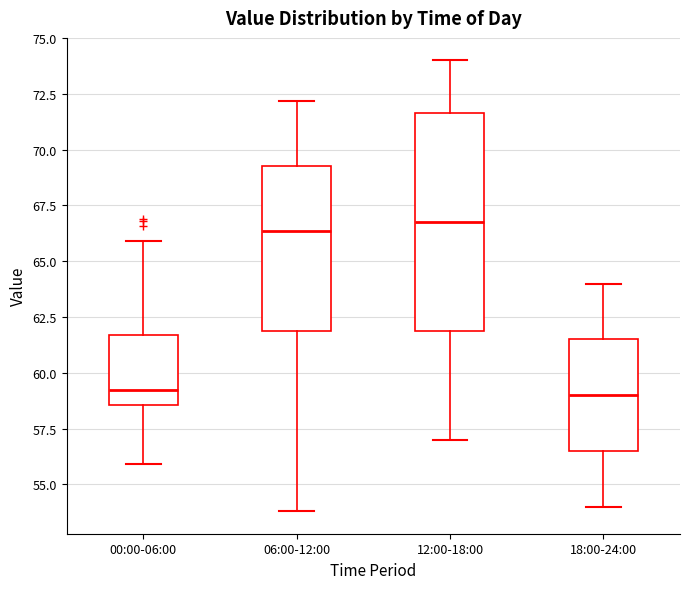

Where is the upper edge of the box for 12:00-18:00 on the y-axis? The values are not printed on the chart, so give them approximately, as read against the axis.

71.5